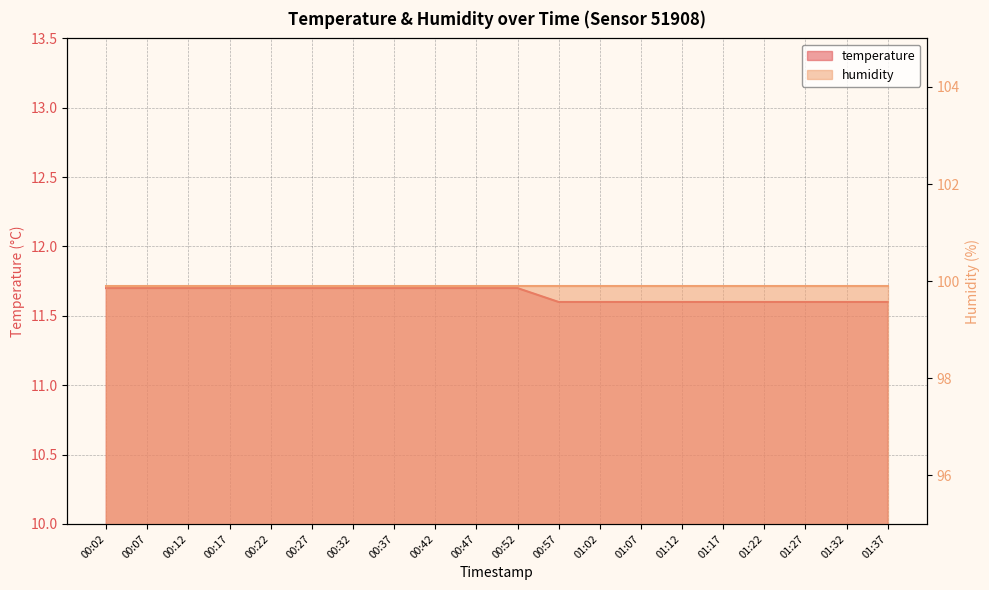

True or false: the data shows 20.6 at 00:47.

False